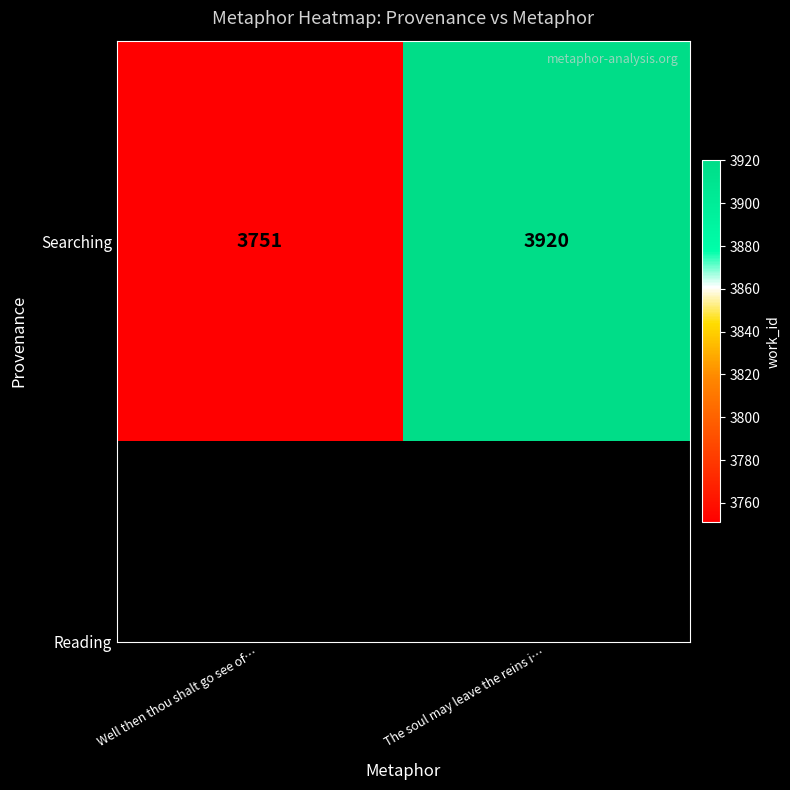

Is it true that the value at Well then thou shalt go see of… is 3751?

True